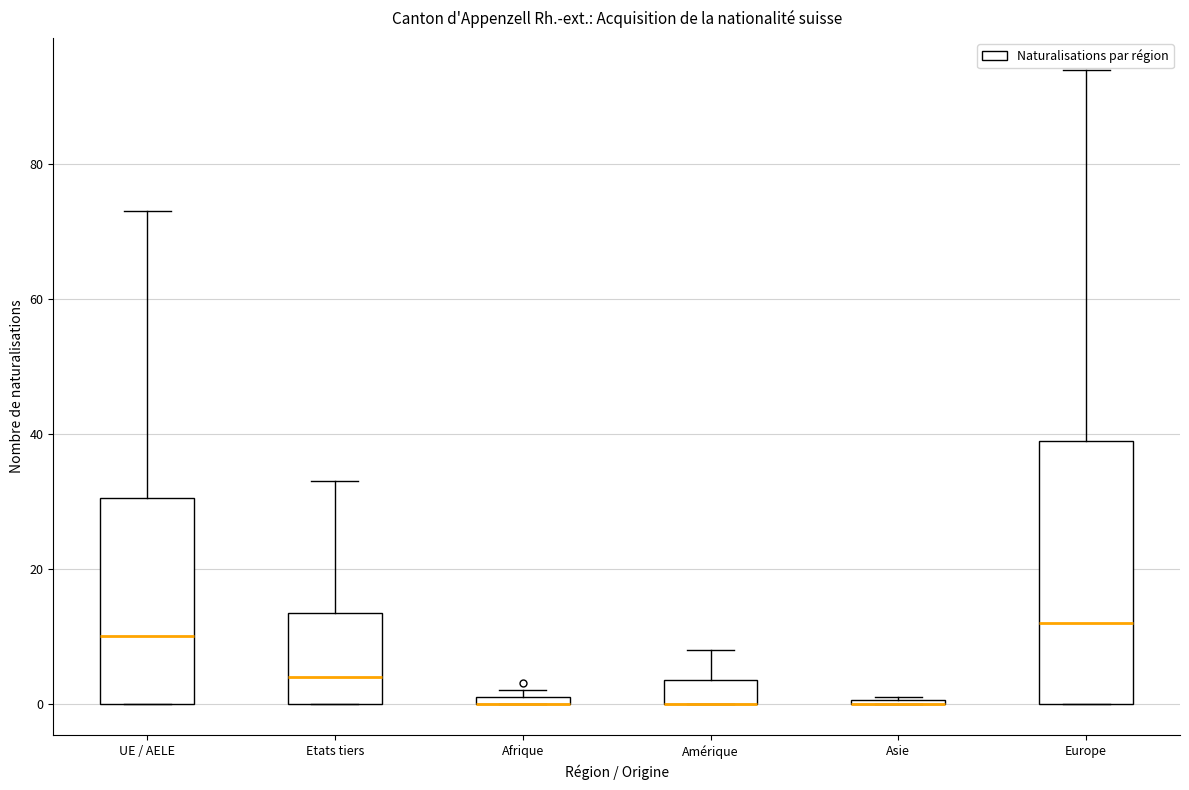

Where is the lower edge of the box for Etats tiers on the y-axis? The values are not printed on the chart, so give them approximately, as read against the axis.

0